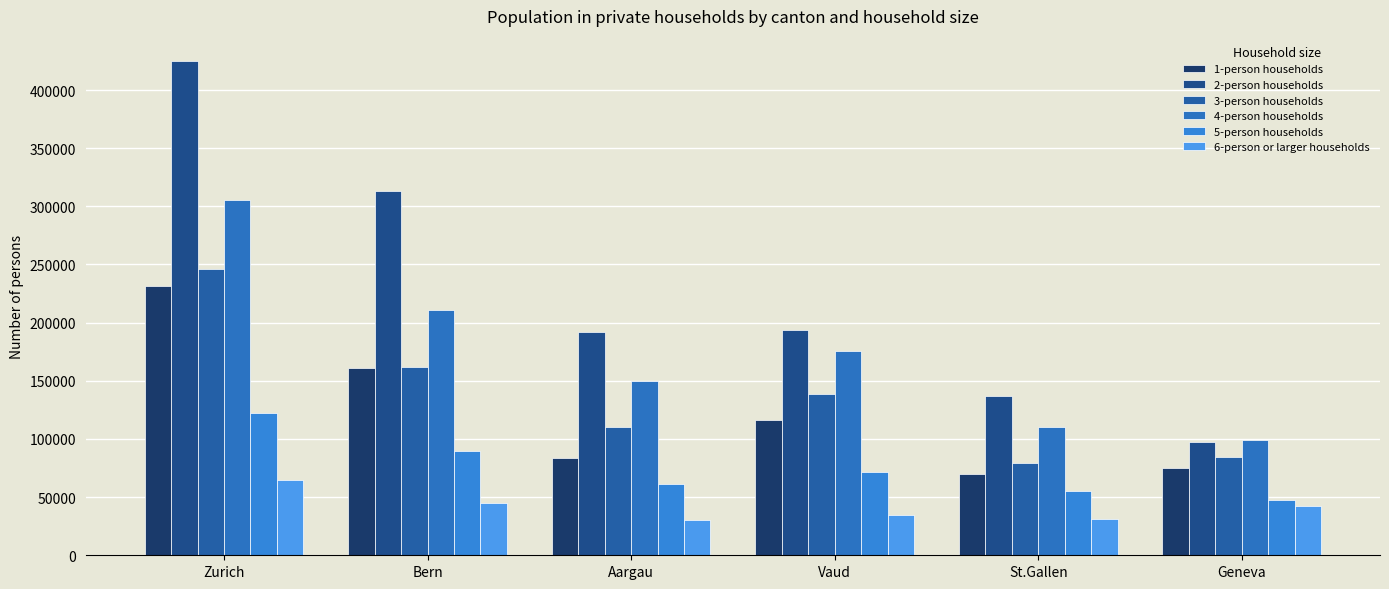

What is the sum of the 4-person households values at Bern and Vaud?

387188